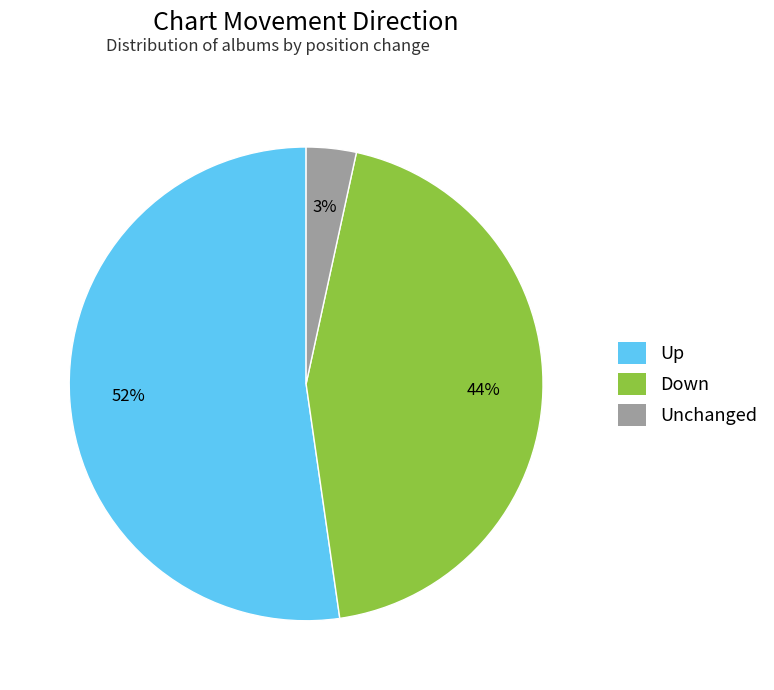

To the nearest percent, what is the average slice percentage?

33%